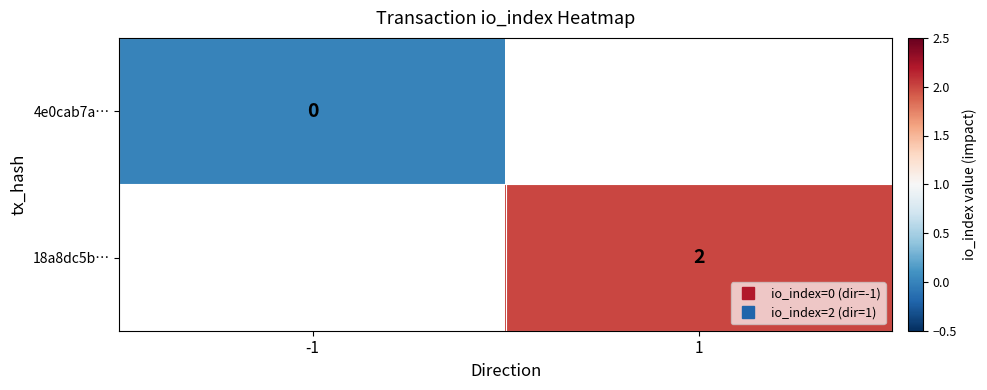

Rank the series by their average value, from lowest to highest.

4e0cab7a…, 18a8dc5b…